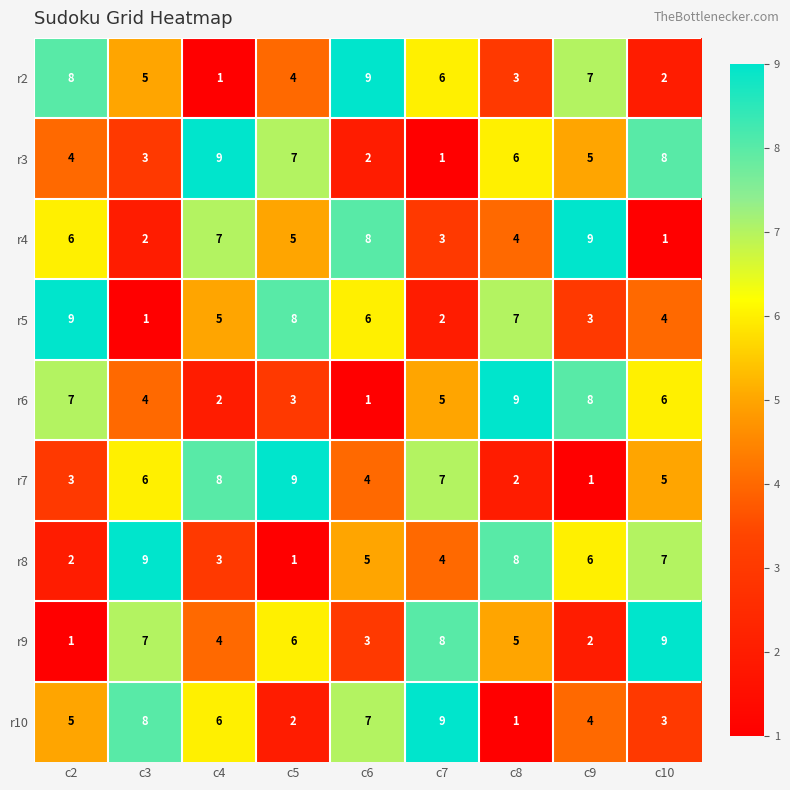

The value of r8 at c9 is 6. True or false?

True